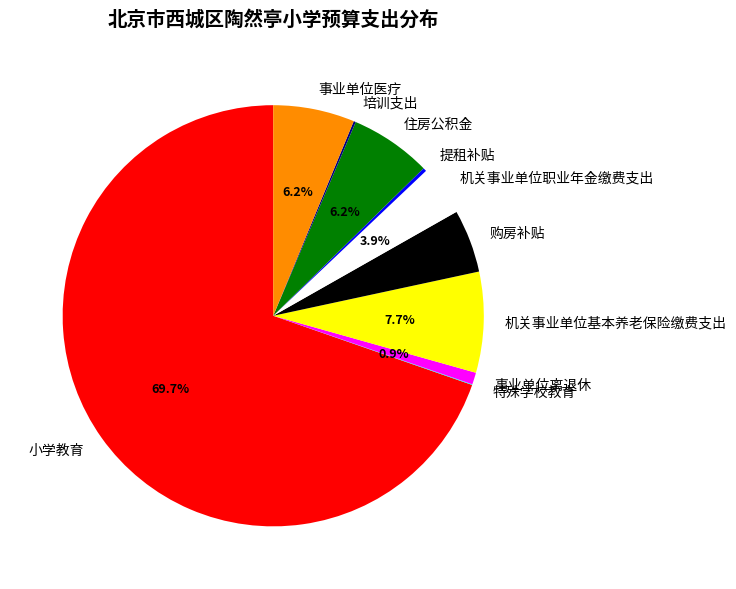

Which category accounts for the majority?

小学教育